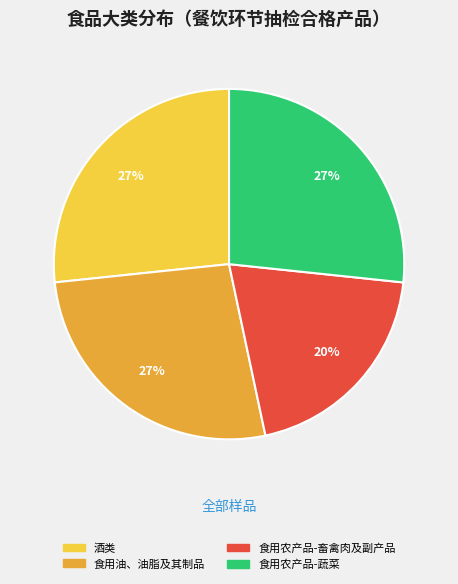

Is the sum of 食用农产品-畜禽肉及副产品 and 食用油、油脂及其制品 greater than half?

No